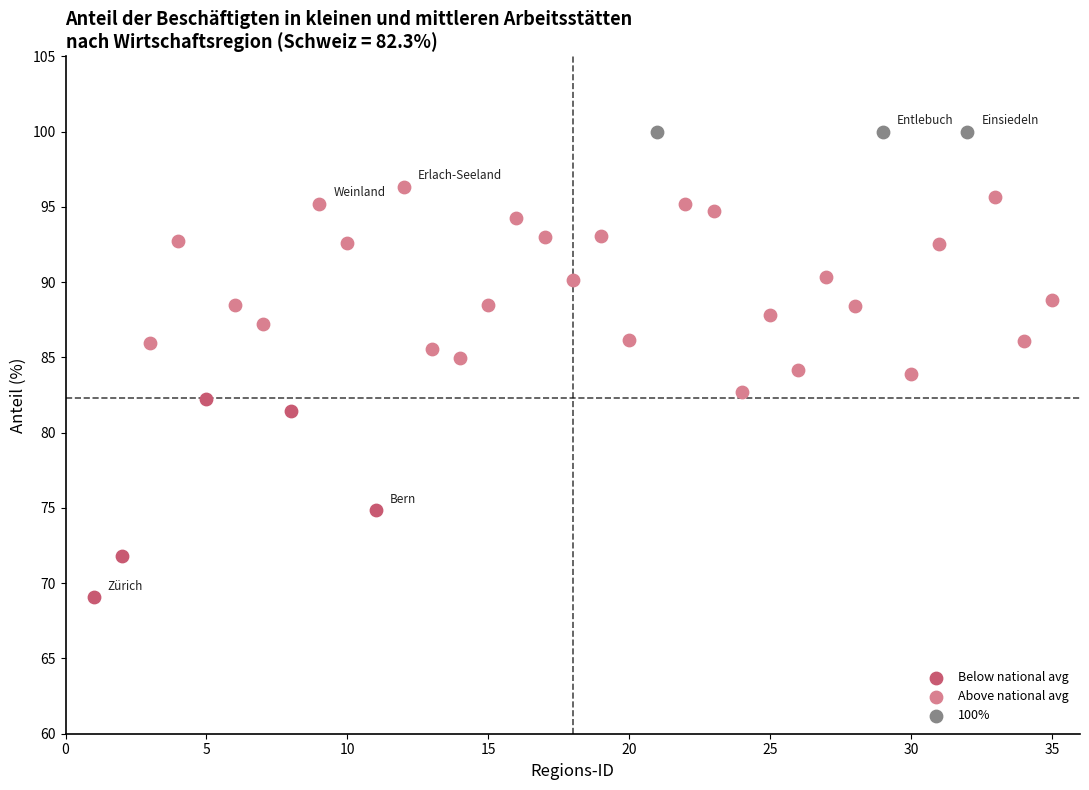

Which series reaches the minimum Y coordinate?

Below national avg